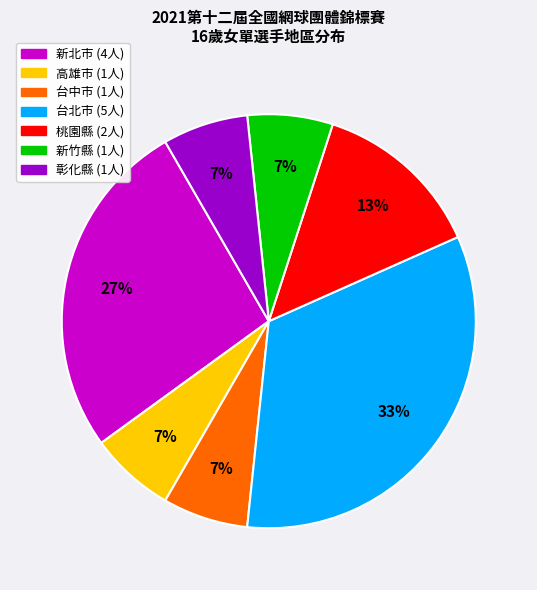

The 台中市 slice represents 7% of the pie. True or false?

True